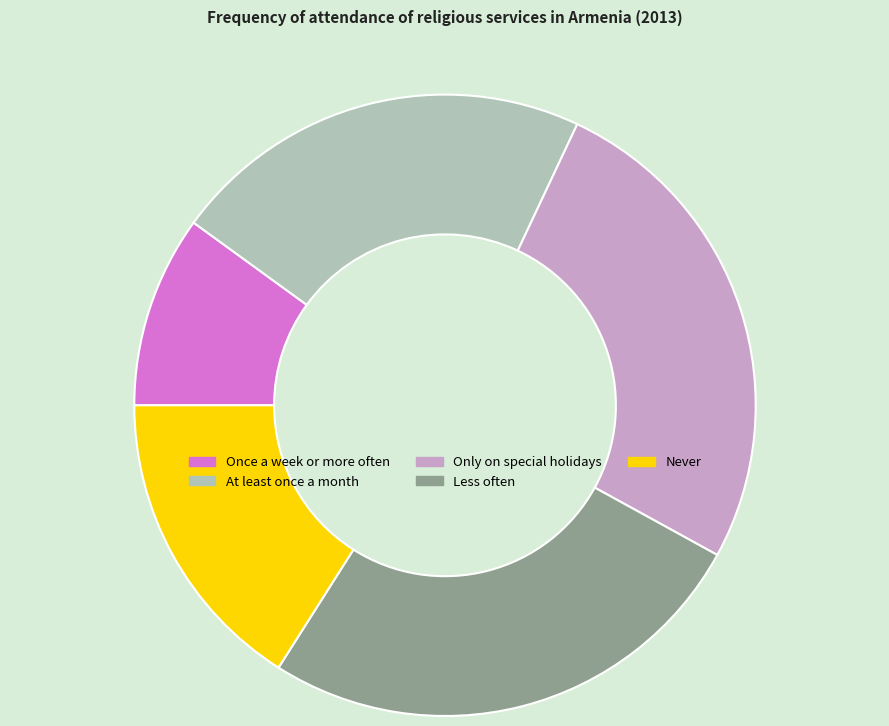

Is there any slice that represents more than half of the pie?

No